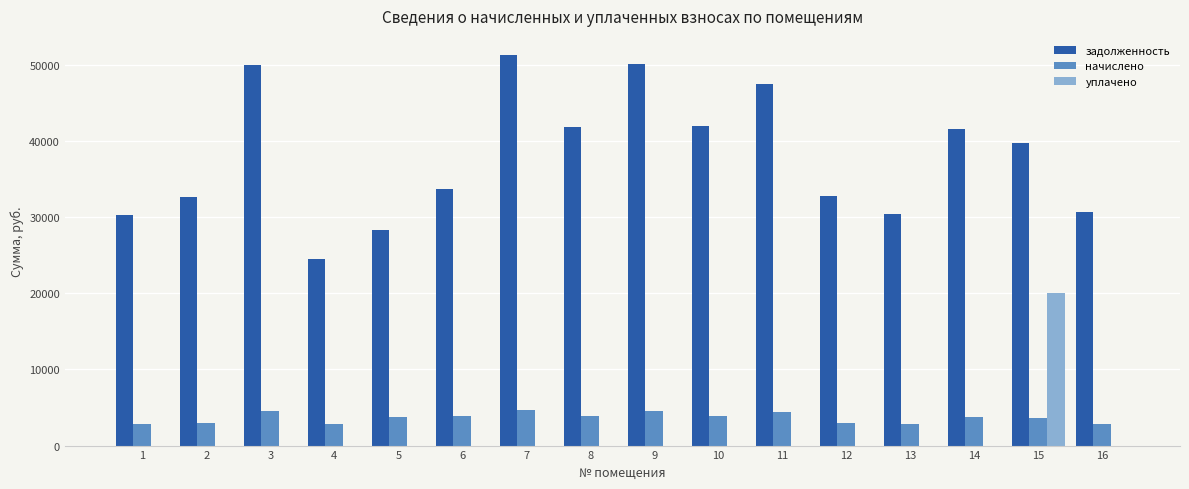

Which series changed the most between 4 and 6?

задолженность